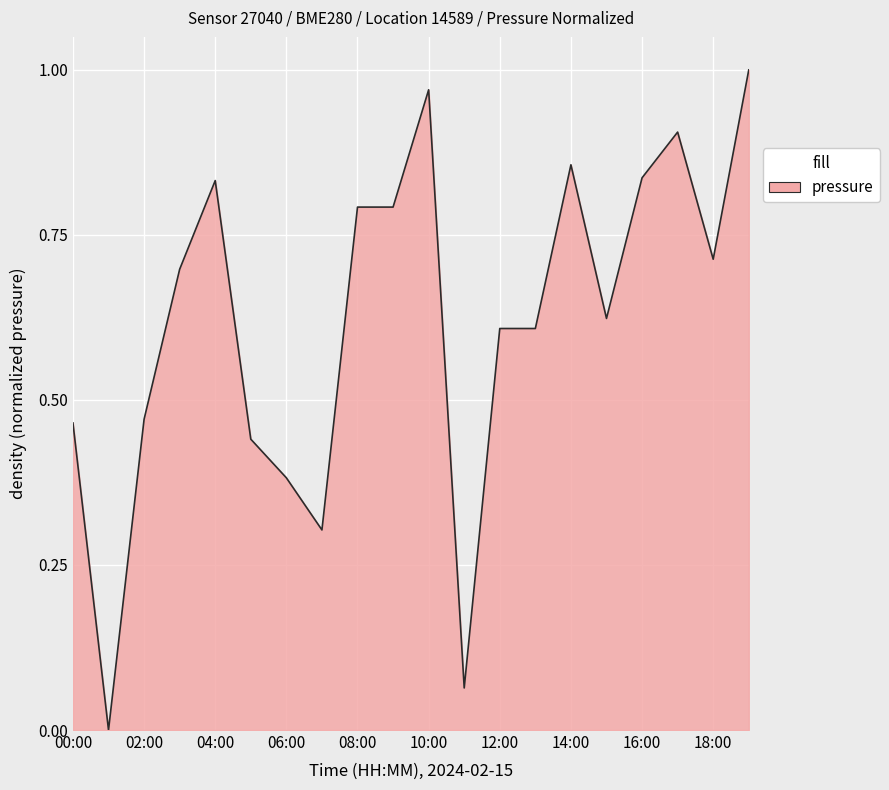

How many interior local peaks (higher than both neighbors) does the data have?

4